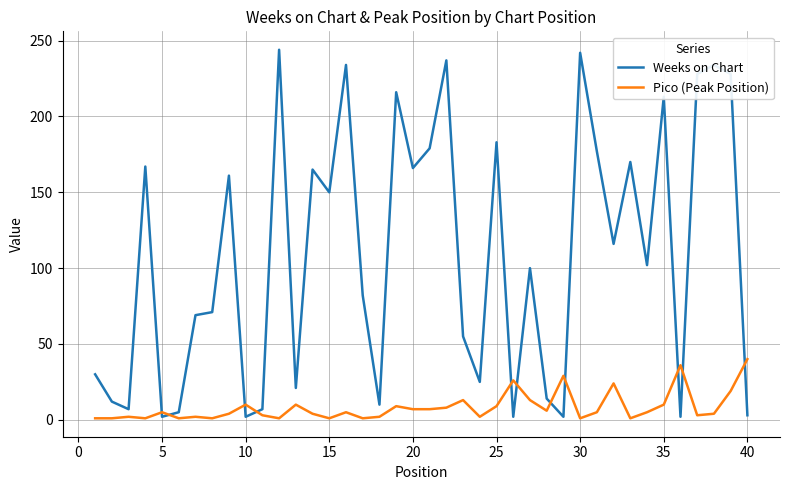

Which series ends up on top after the final intersection of Pico (Peak Position) and Weeks on Chart?

Pico (Peak Position)